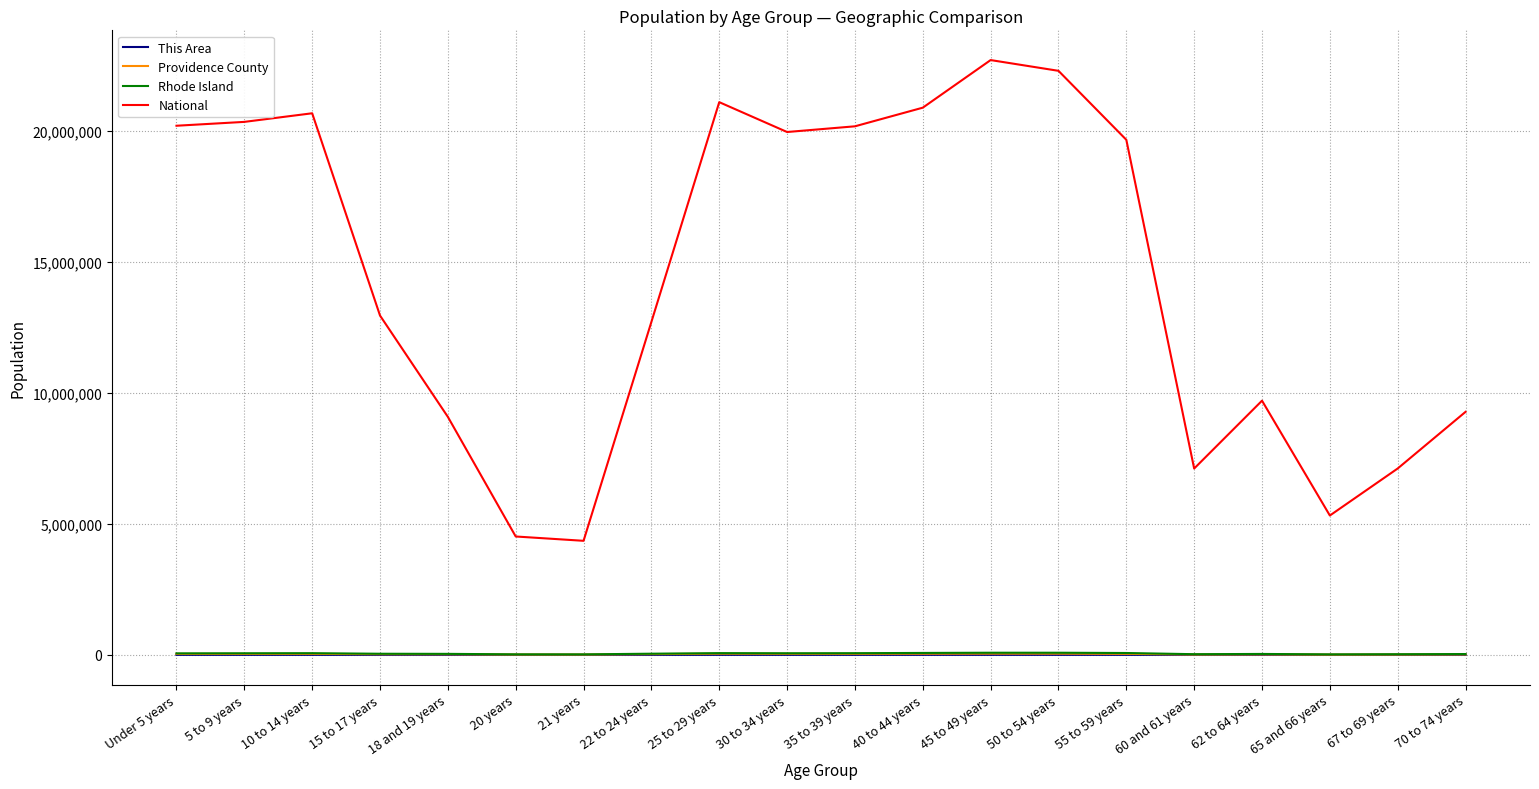

Which series has the largest total across all categories?

National